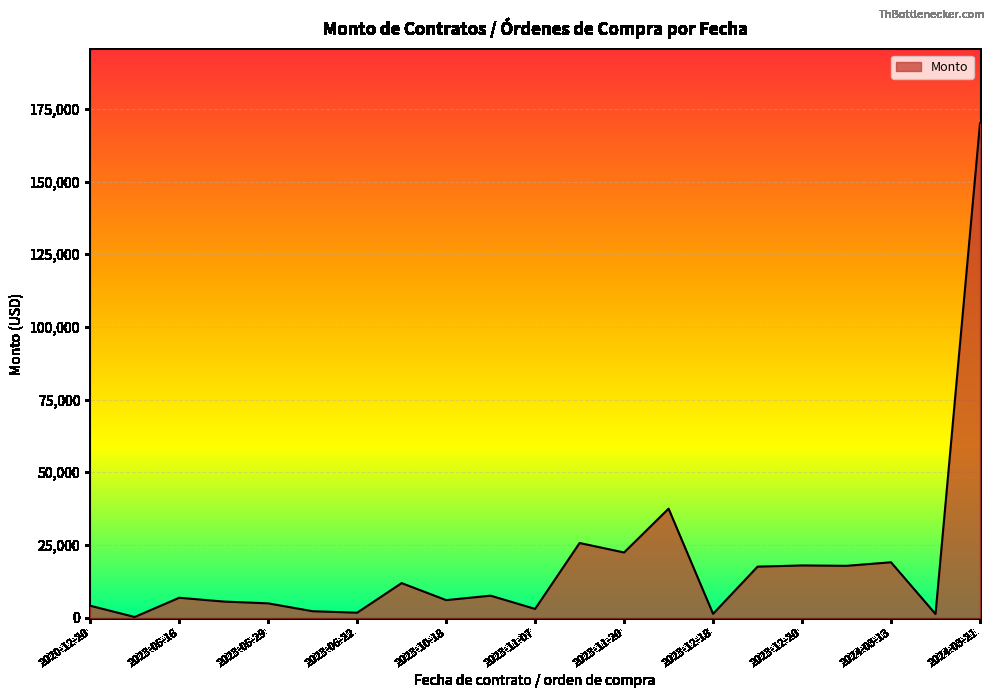

What is the maximum value shown in the chart?

169978.1